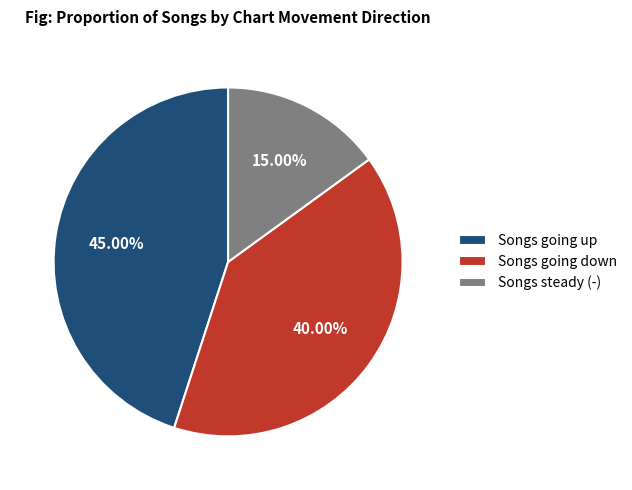

Rank the categories by value from highest to lowest.

Songs going up, Songs going down, Songs steady (-)